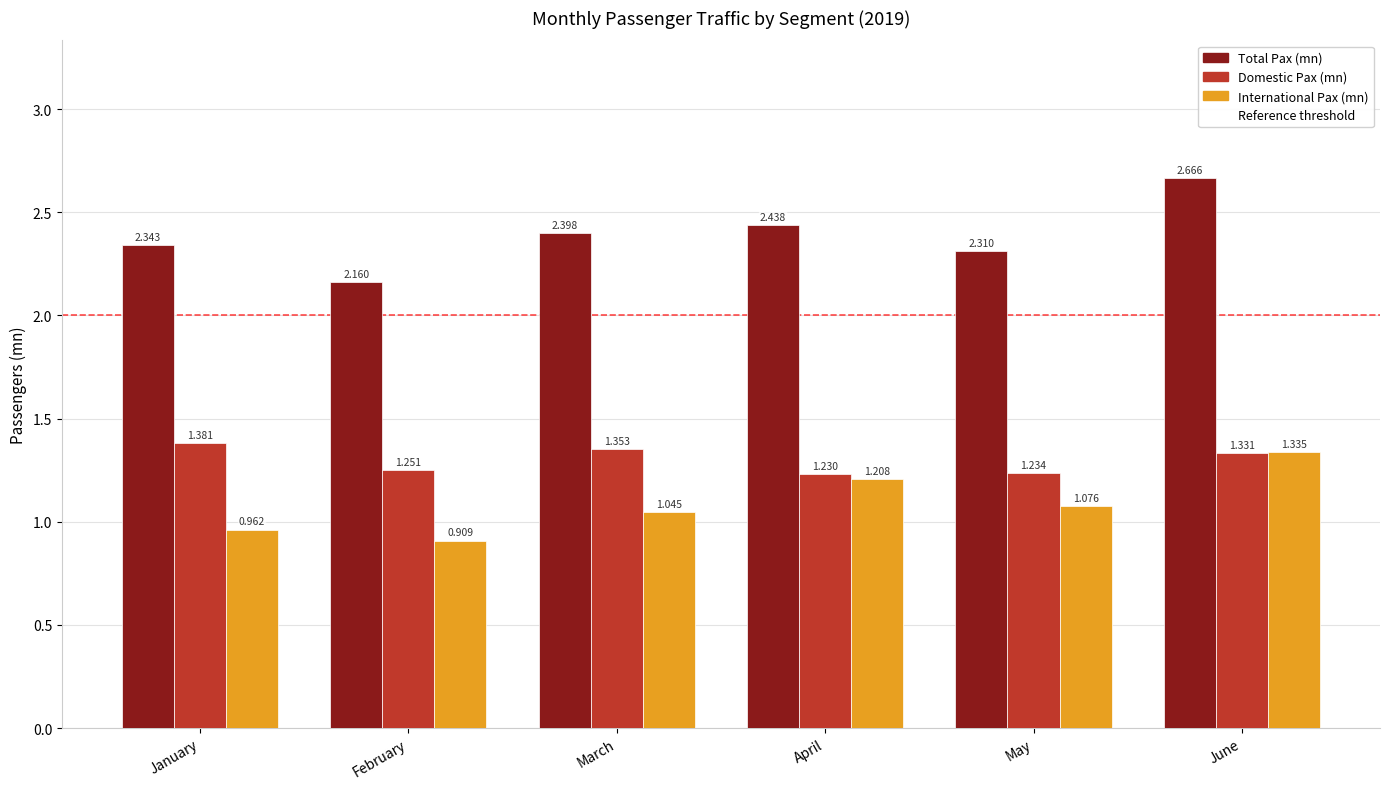

At which label is International Pax (mn) closest to 1?

January